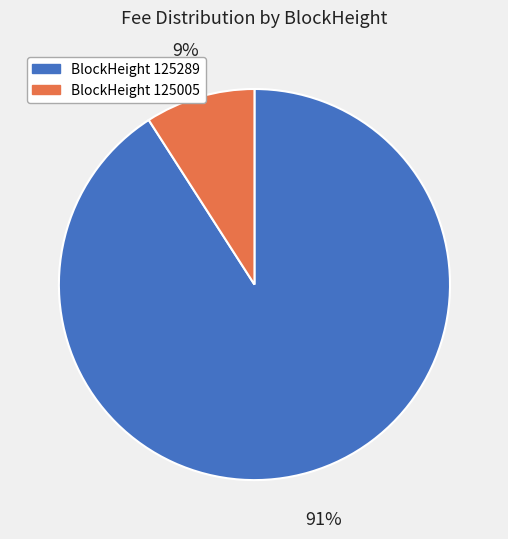

Is there a majority slice in this chart?

Yes